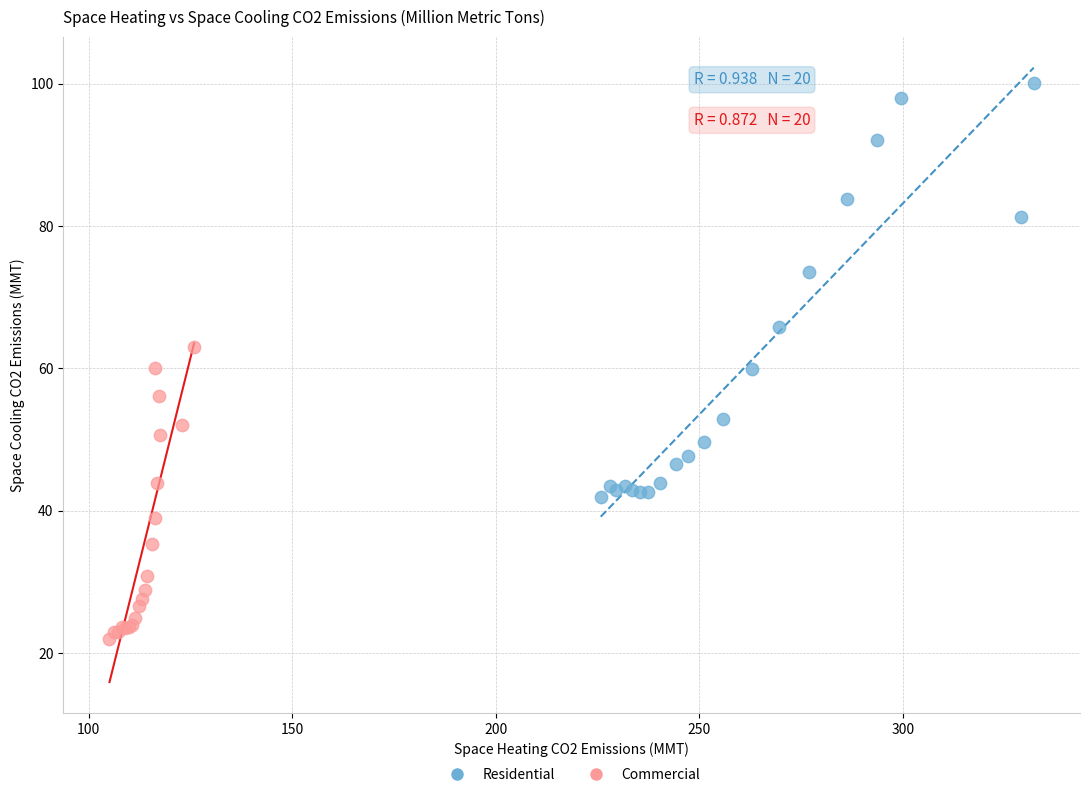

What are all the series names shown in the legend?

Residential, Commercial